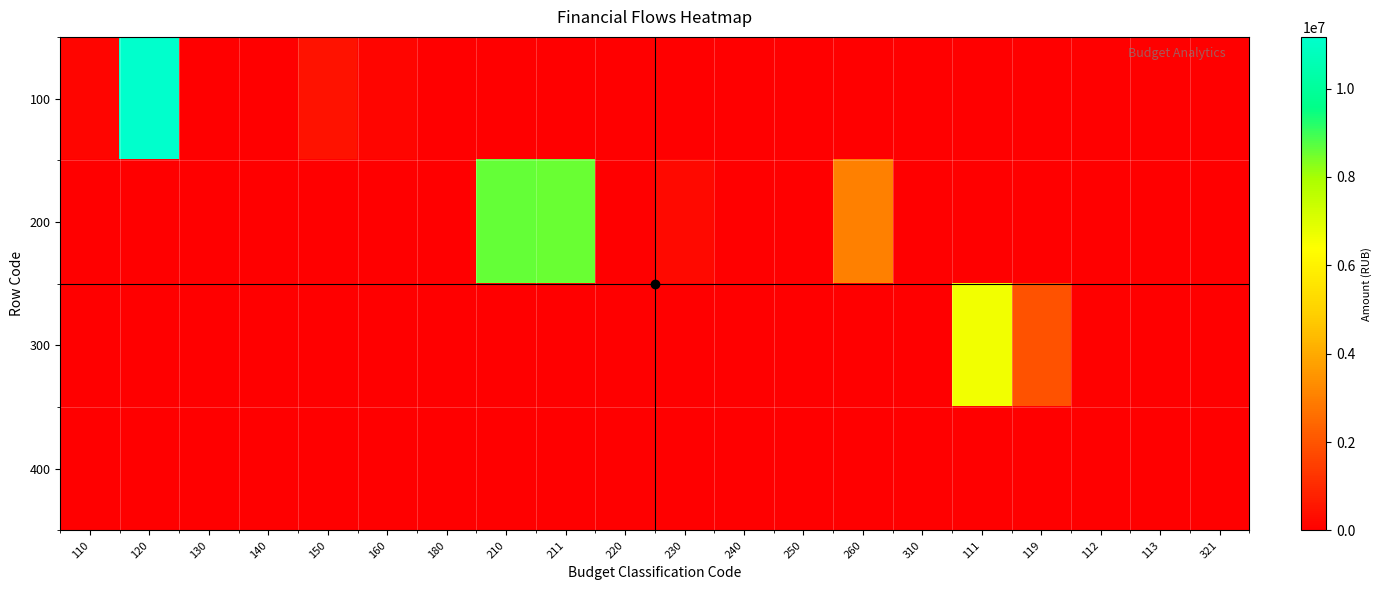

Which series has the largest range (max minus min)?

100